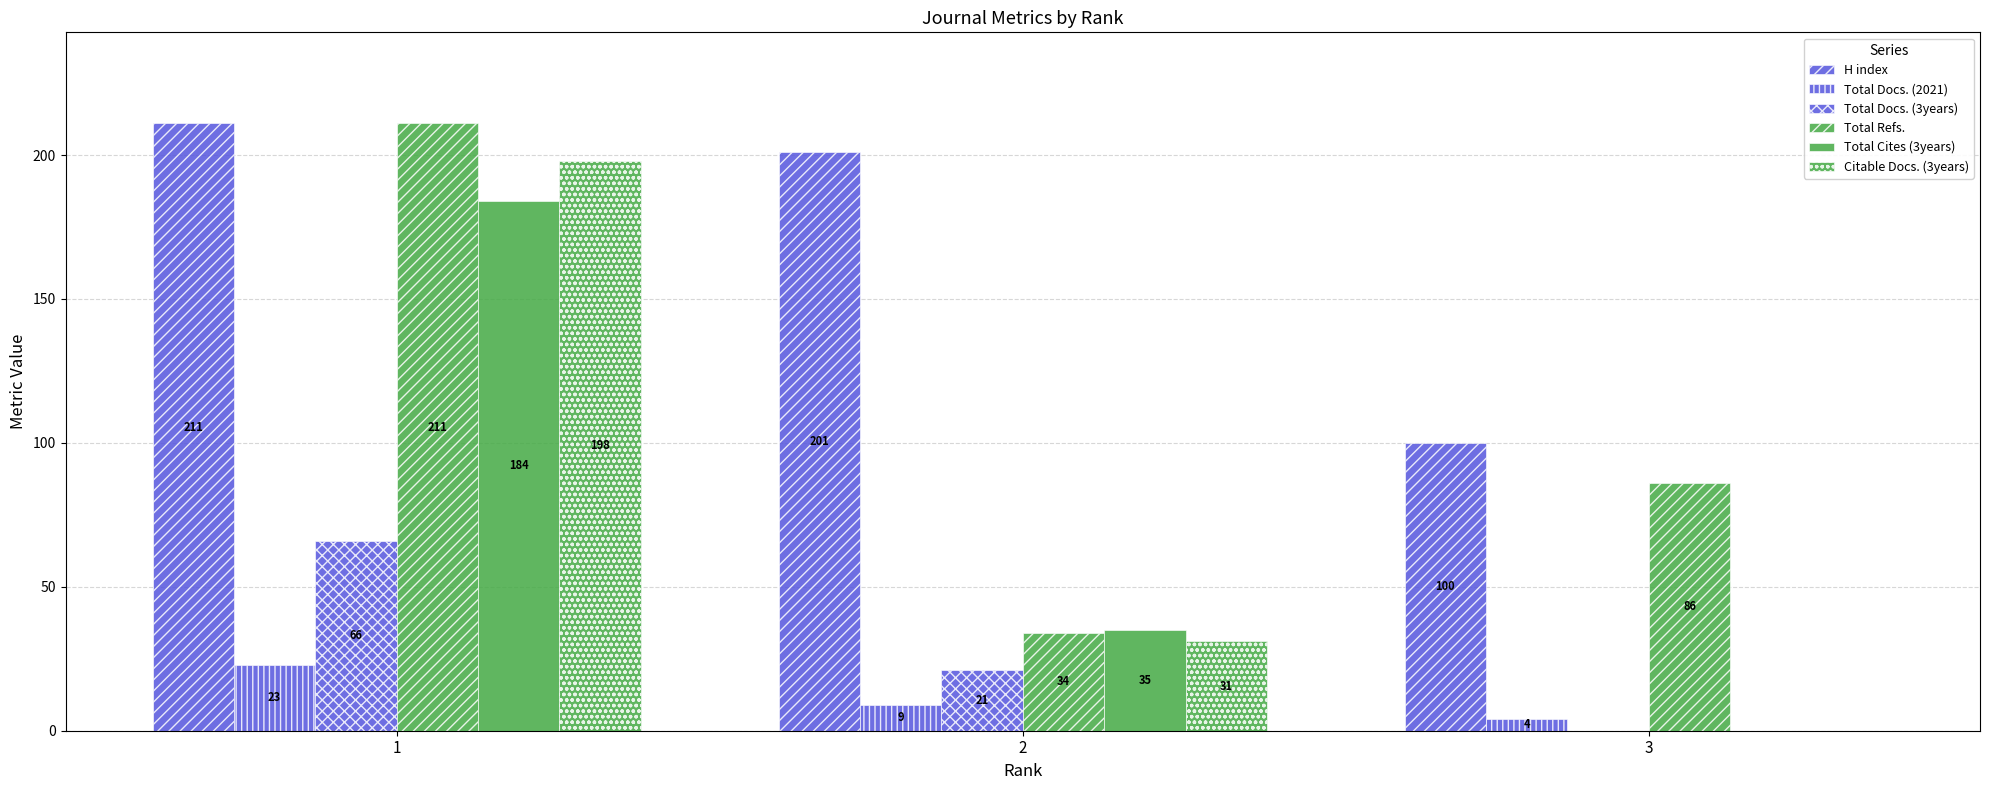

What is the difference between the second highest and minimum values in the Total Docs. (2021) series?

5